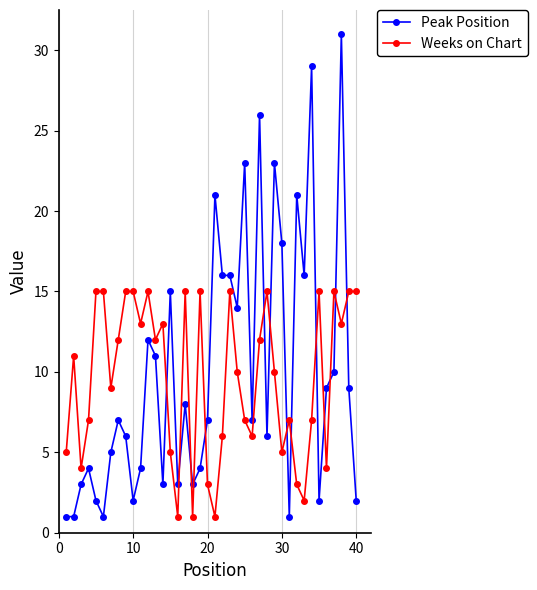

What is the average value of the Weeks on Chart series?

10